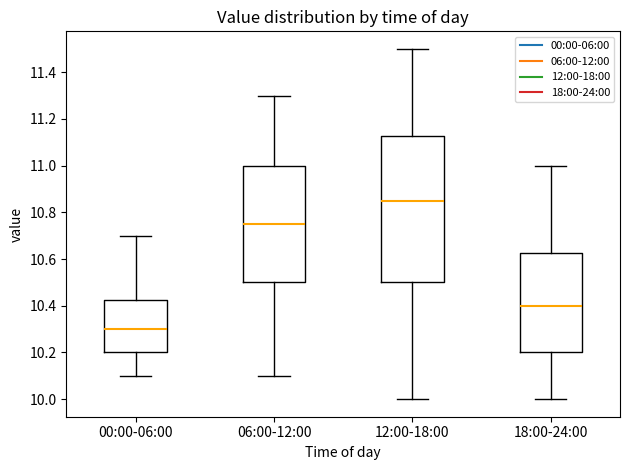

Which box's median line is the highest?

12:00-18:00